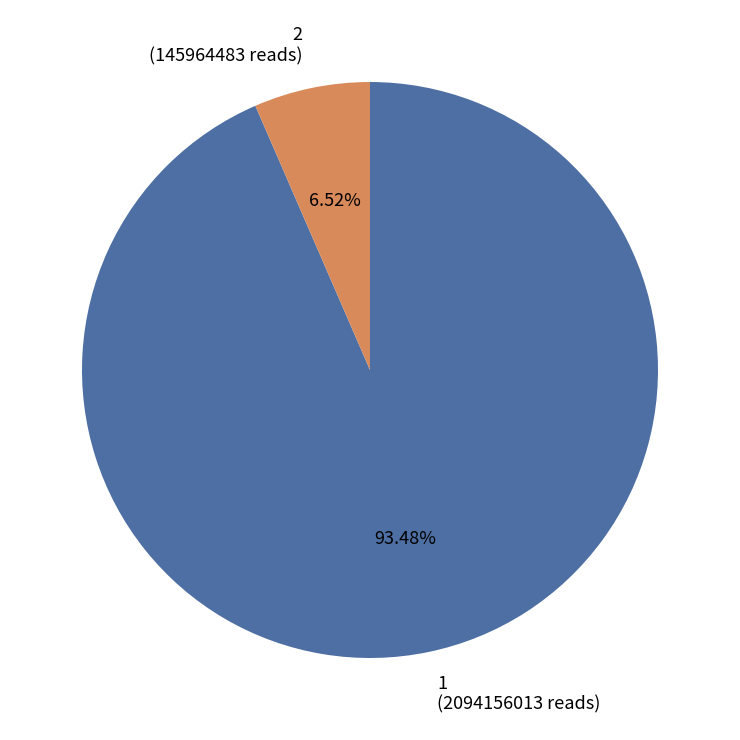

Which has a higher value, 1 (2094156013 reads) or 2 (145964483 reads)?

1 (2094156013 reads)